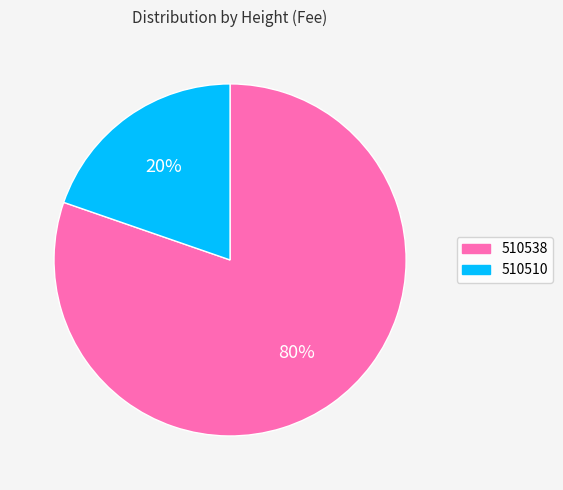

Do 510538 and 510510 together represent more than half of the pie?

Yes